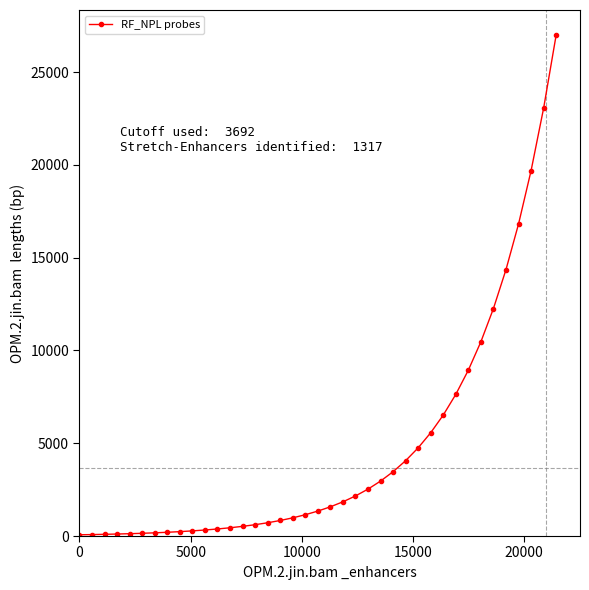

What is the maximum value shown in the chart?

27000.0